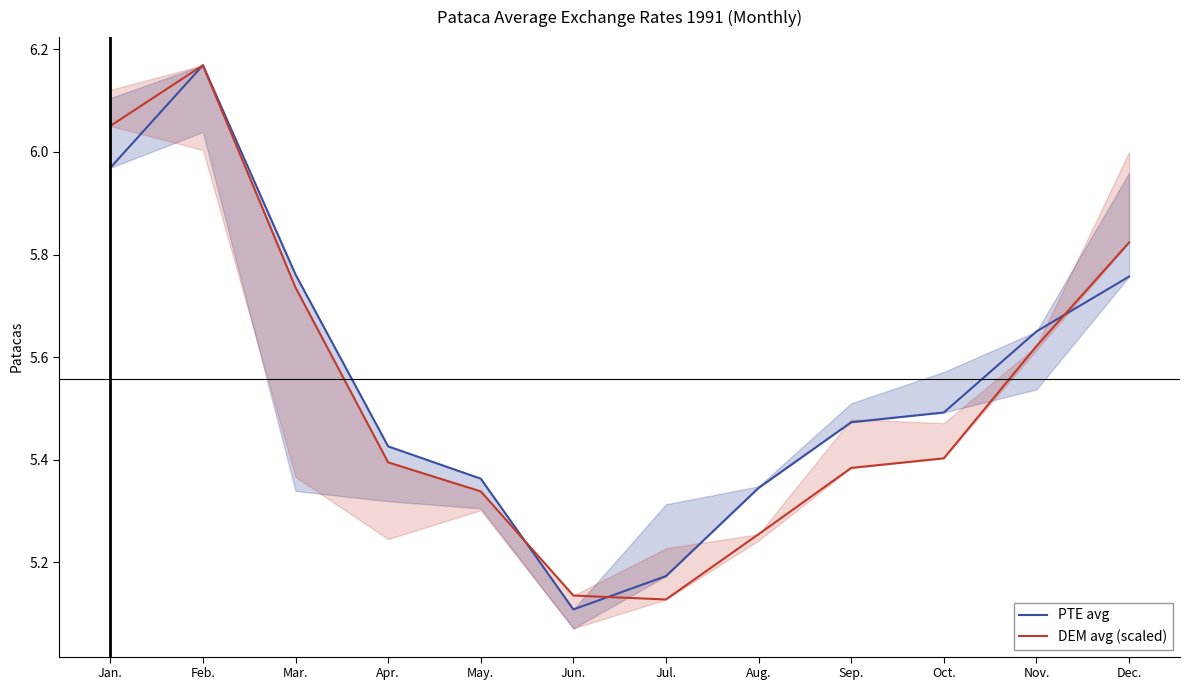

At which category does PTE avg reach its first local peak?

Feb.